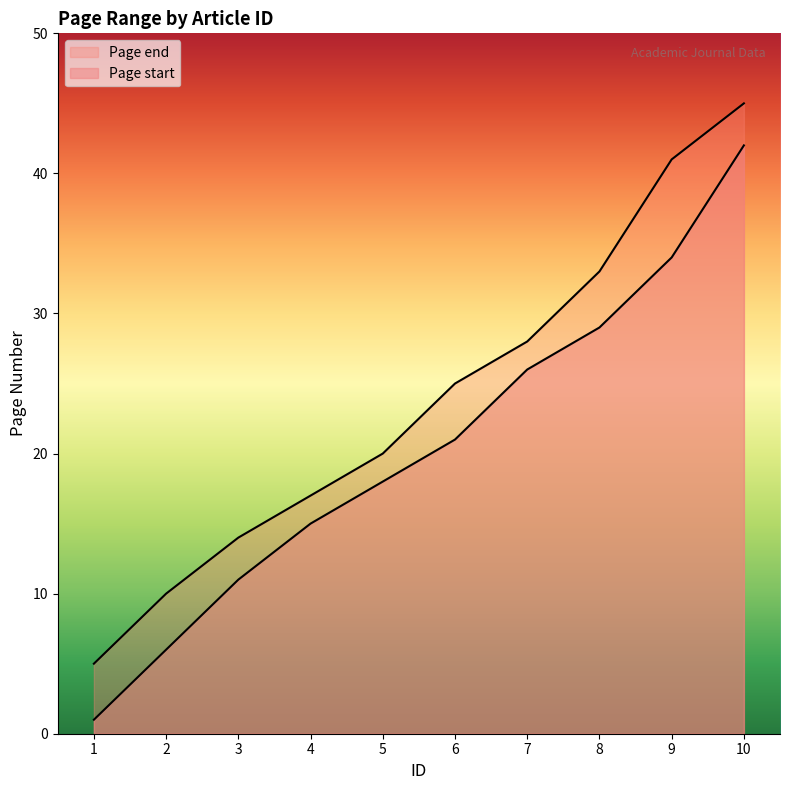

How many series are shown in this chart?

2